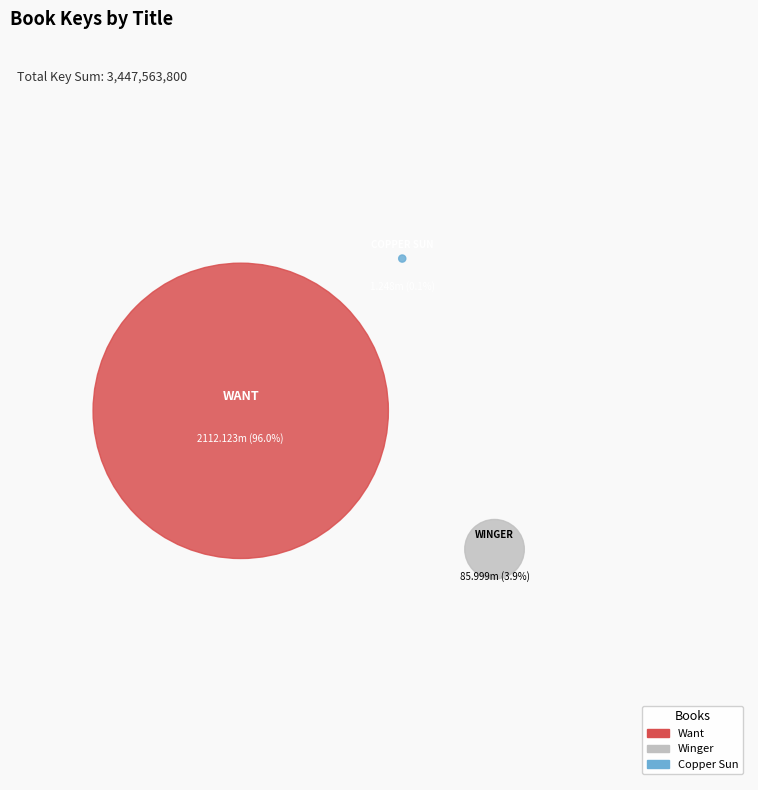

The Copper Sun (Sharon M. Draper) slice represents 0% of the pie. True or false?

True